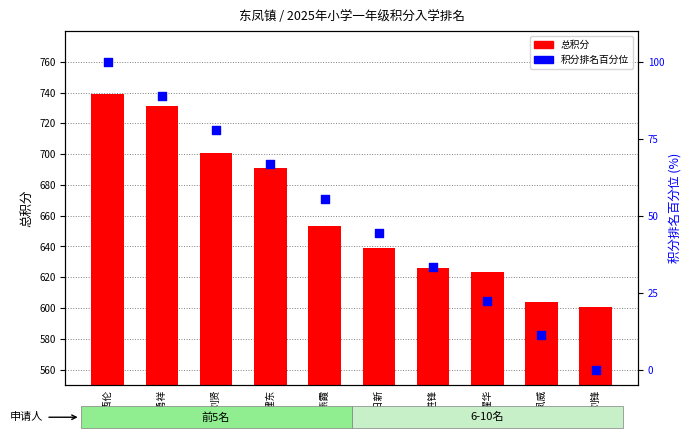

Which series reaches the maximum Y coordinate?

总积分